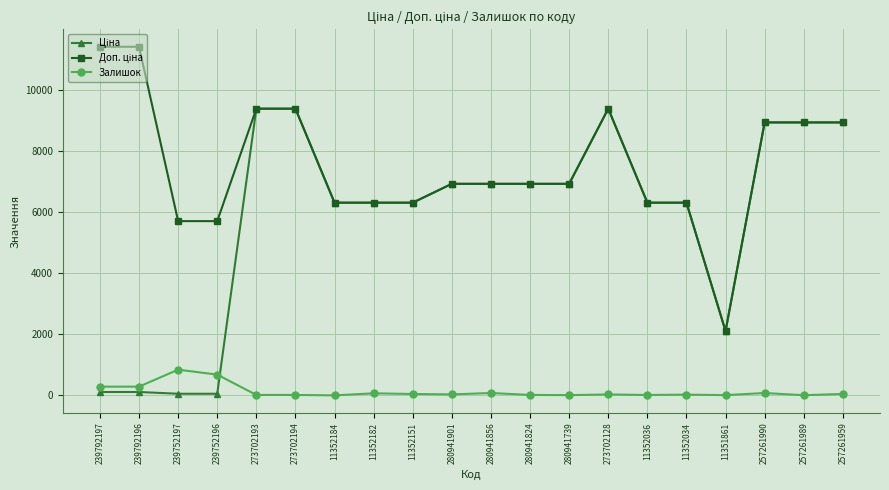

At how many categories does at least one series exceed 3983?

19